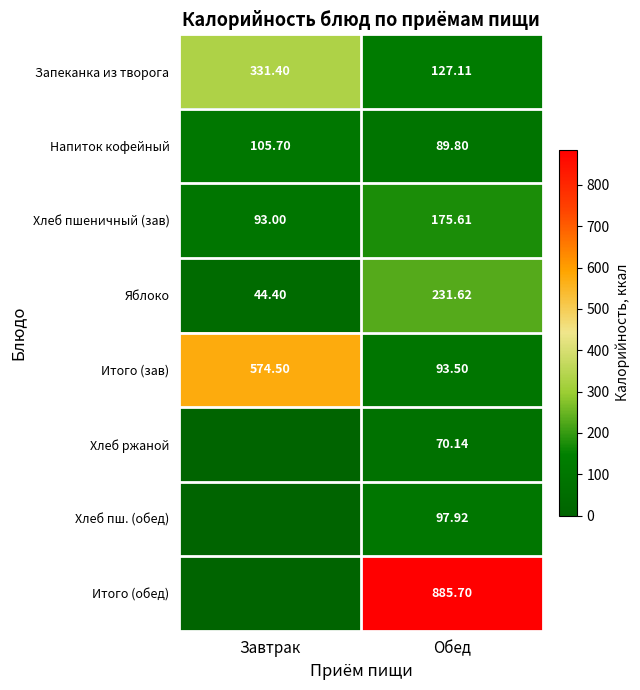

Rank the categories by Хлеб пшеничный (зав) value from highest to lowest.

Обед, Завтрак